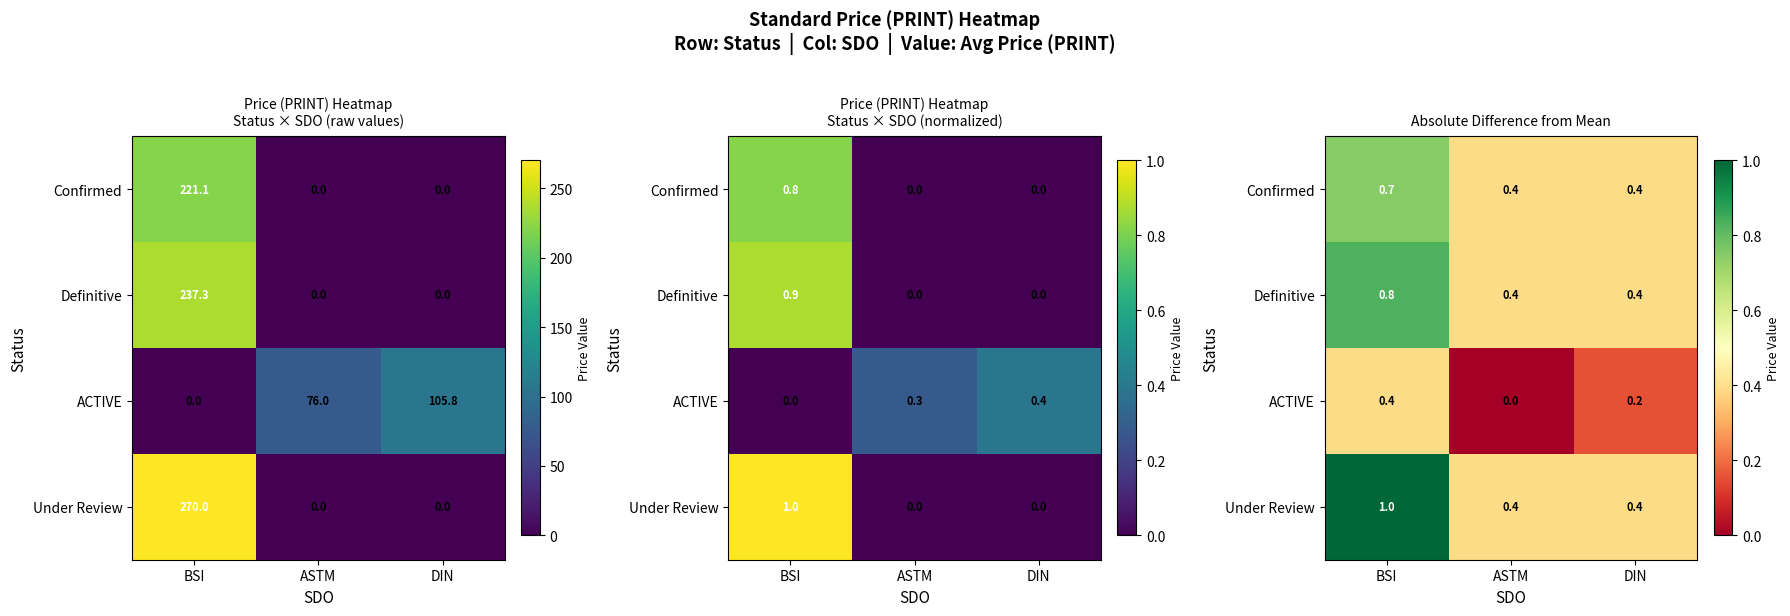

True or false: Confirmed has a value of 0.7 at BSI.

True